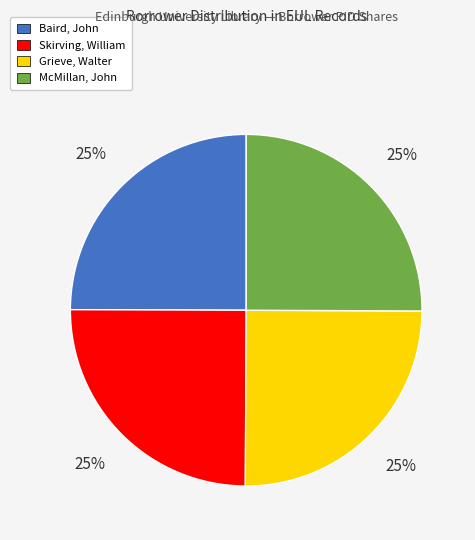

How many segments does this pie chart have?

4